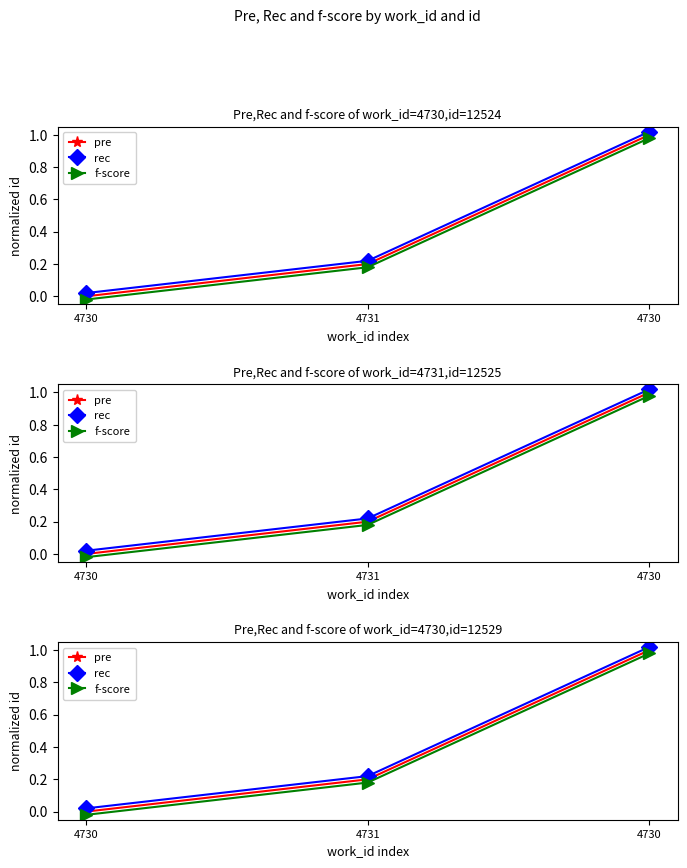

Where is f-score nearest to the value 0?

4730